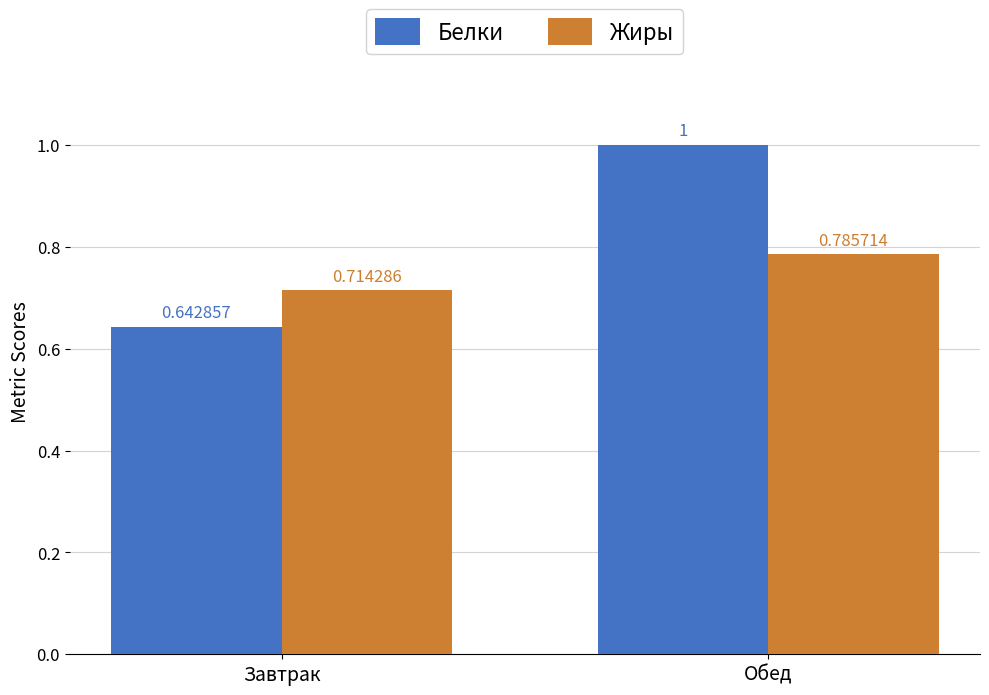

At which category does the chart reach its minimum across all series?

Завтрак